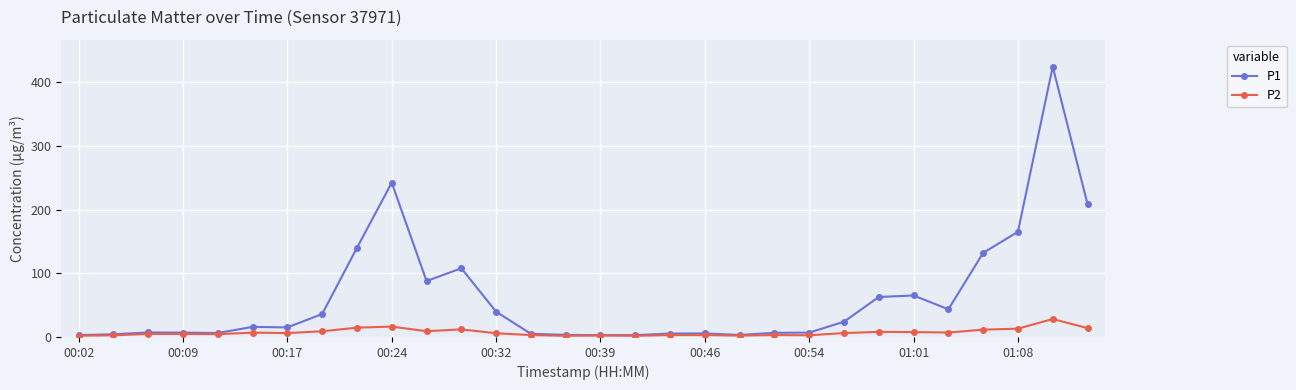

Rank the series by their average value, from highest to lowest.

P1, P2